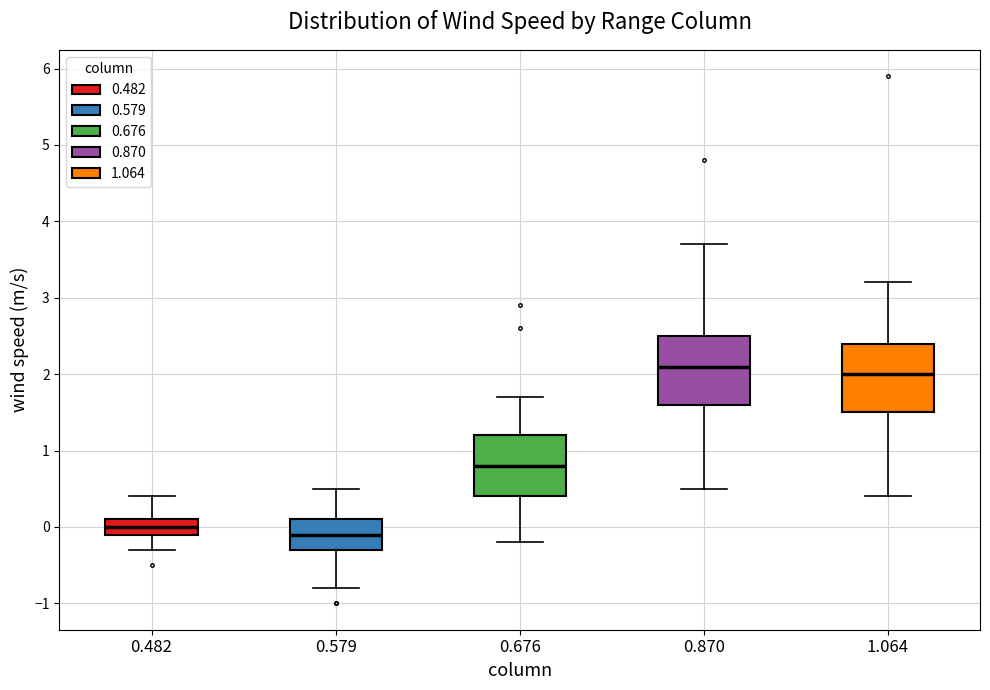

Which box's median line is the highest?

0.870